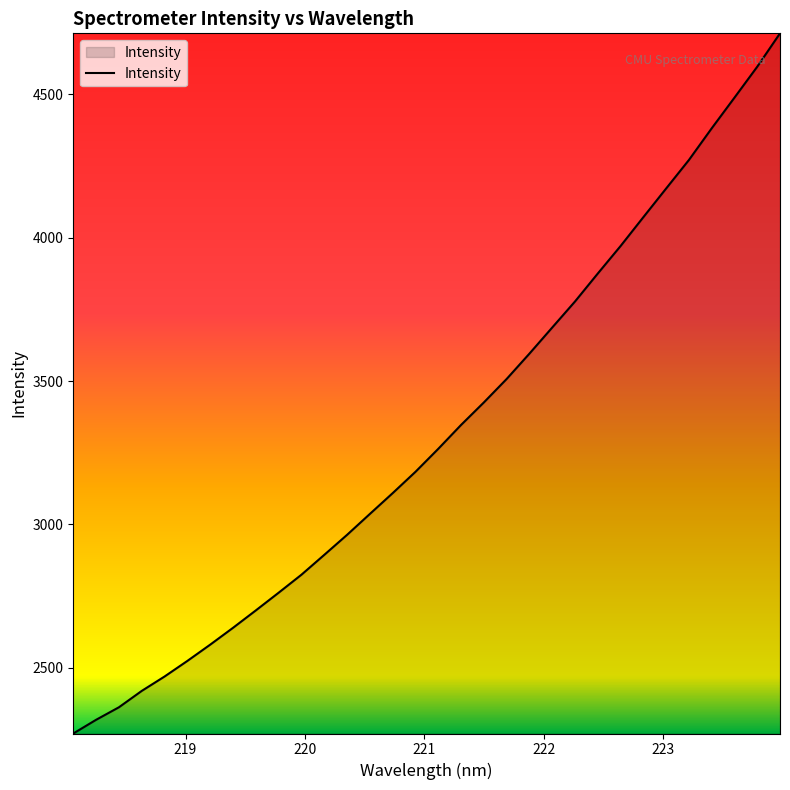

True or false: the data has more than 1 interior local peaks.

False